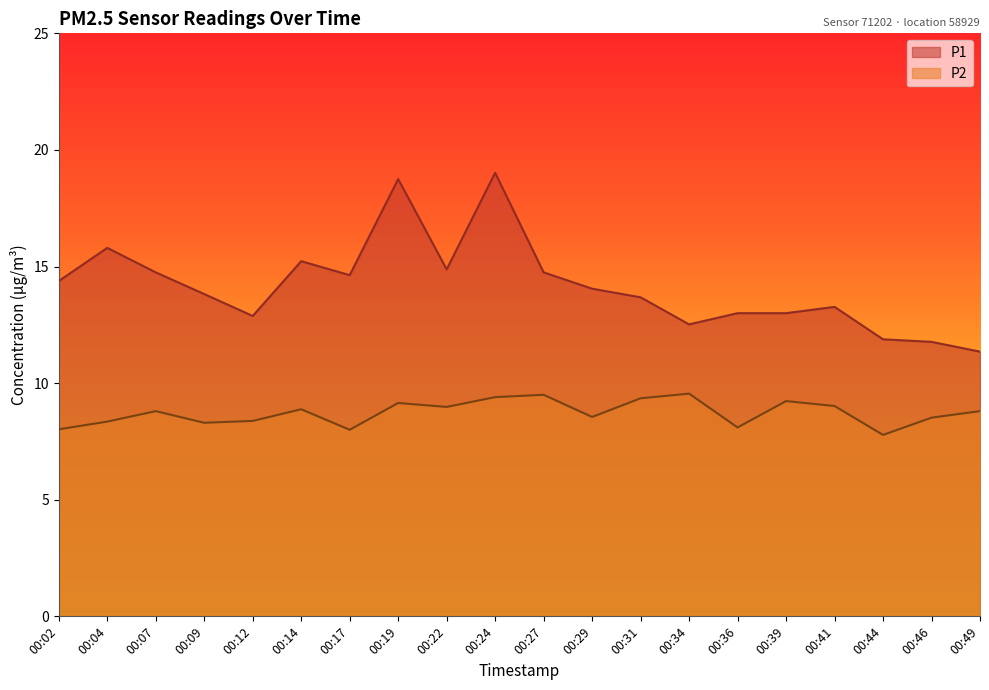

True or false: P2 and P1 intersect in this chart.

False